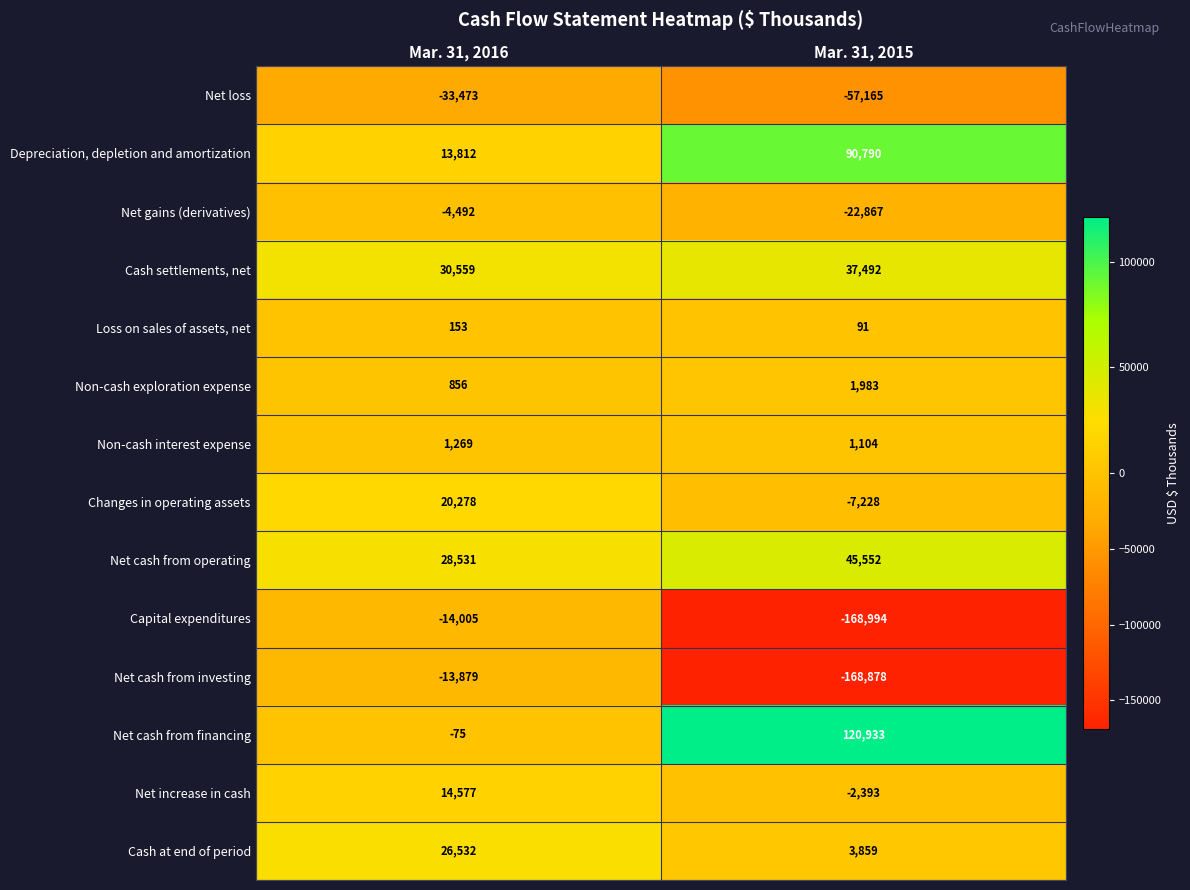

Reading left to right, transcribe all the data shown in this chart.

Net loss: -33473	-57165
Depreciation, depletion and amortization: 13812	90790
Net gains (derivatives): -4492	-22867
Cash settlements, net: 30559	37492
Loss on sales of assets, net: 153	91
Non-cash exploration expense: 856	1983
Non-cash interest expense: 1269	1104
Changes in operating assets: 20278	-7228
Net cash from operating: 28531	45552
Capital expenditures: -14005	-168994
Net cash from investing: -13879	-168878
Net cash from financing: -75	120933
Net increase in cash: 14577	-2393
Cash at end of period: 26532	3859